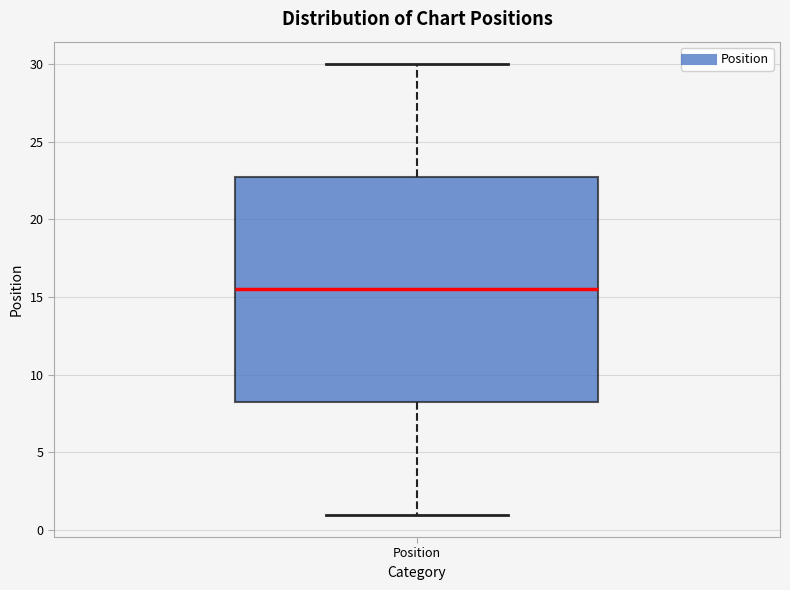

Read this box plot against the y-axis: the position of the median line, the range covered by the box, and the ends of both whiskers. The values are not printed on the chart, so give them approximately, as read against the axis.

median 15.5, box 8.5 to 23.0, whiskers 1.0 to 30.0